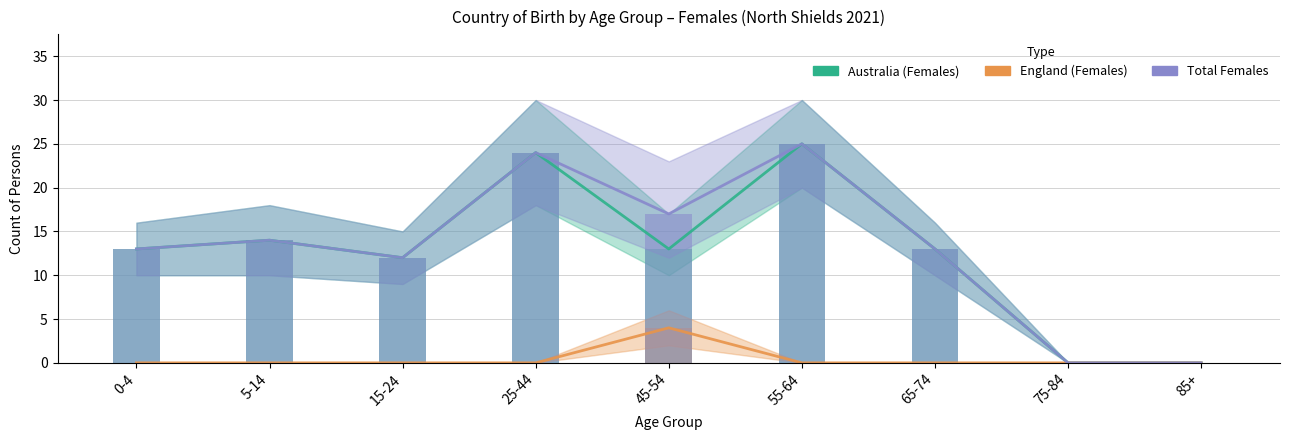

What is the difference between the highest and lowest values at 5-14?

14